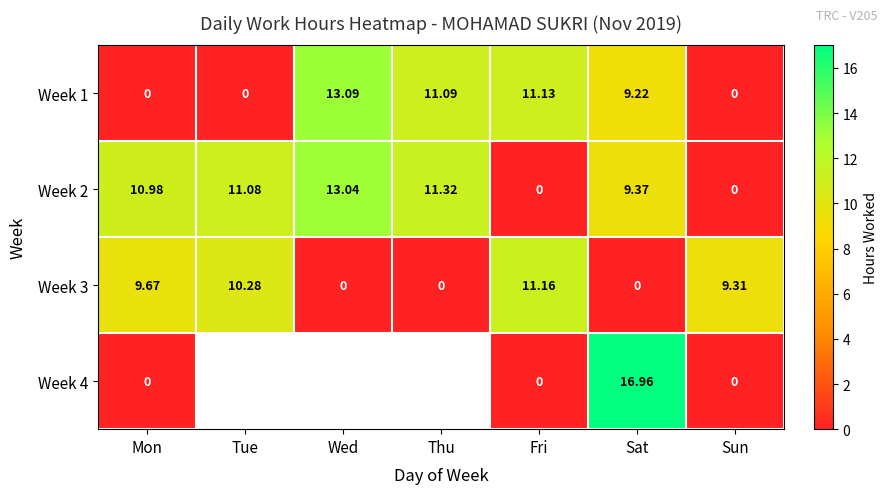

What is the sum of all Week 2 values?

55.8